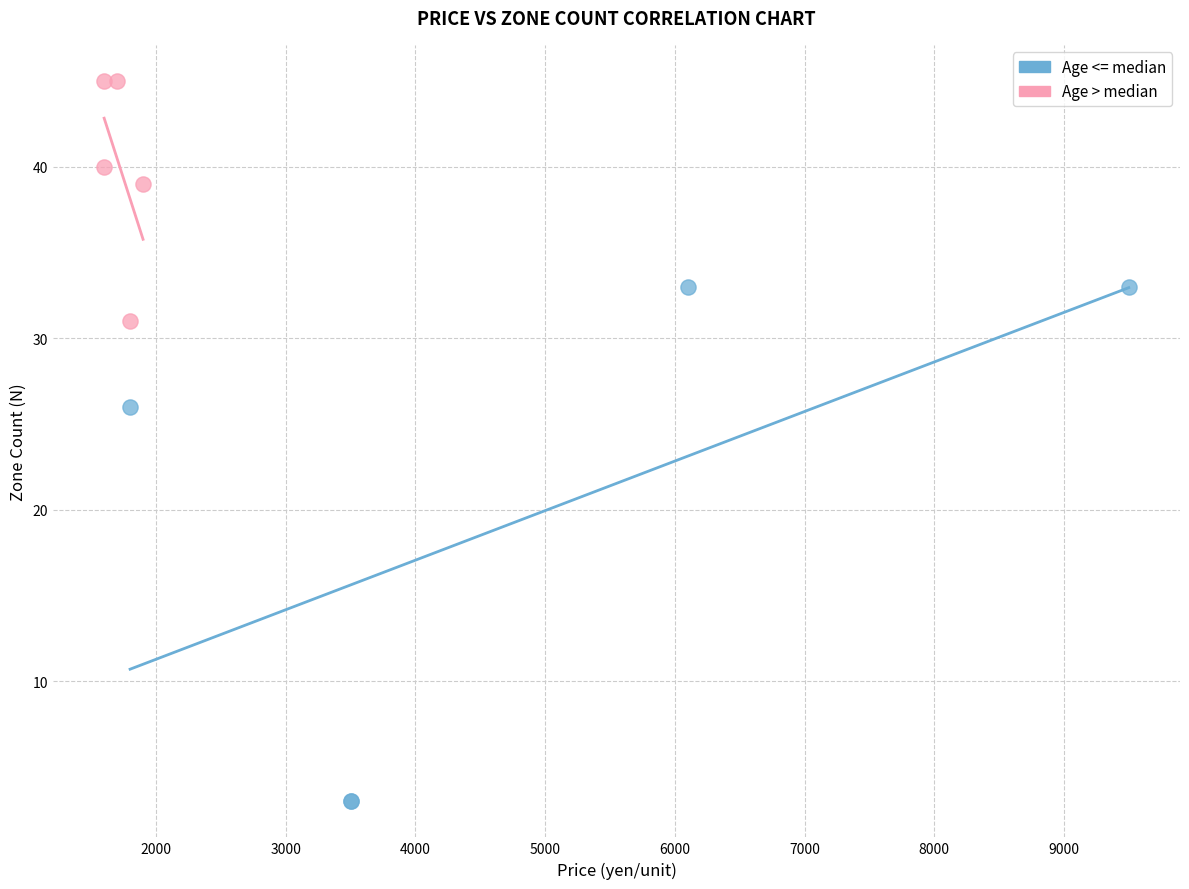

Which series contains the highest Y value?

Age > median